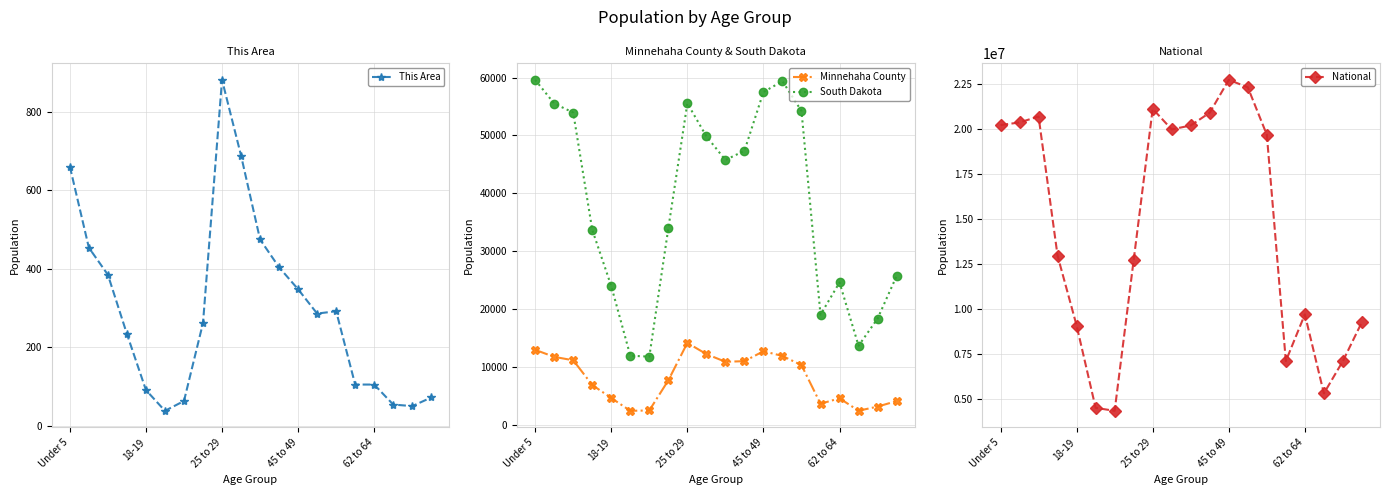

True or false: Minnehaha County has a value of 4589 at 18-19.

True